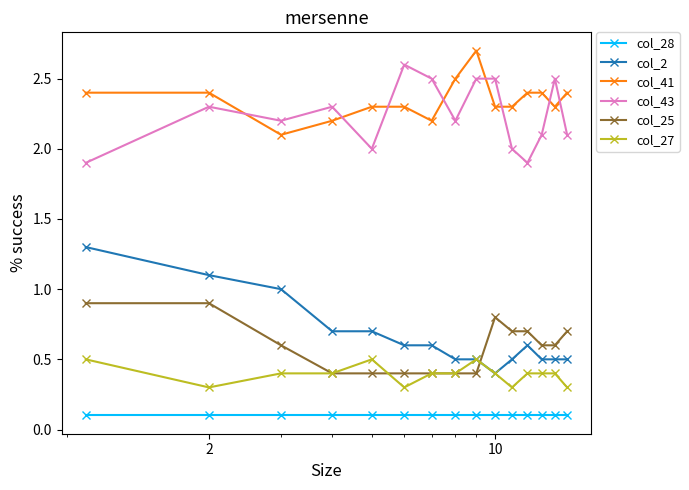

What is the value of the col_2 point at the 4th from the left?

0.7